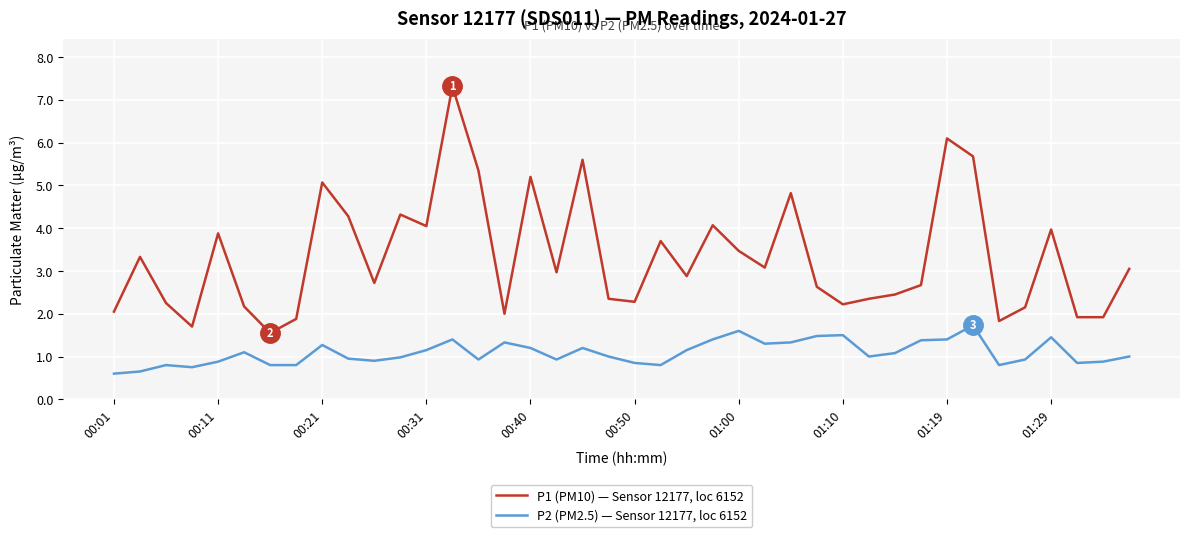

What is the maximum value shown in the chart?

7.3